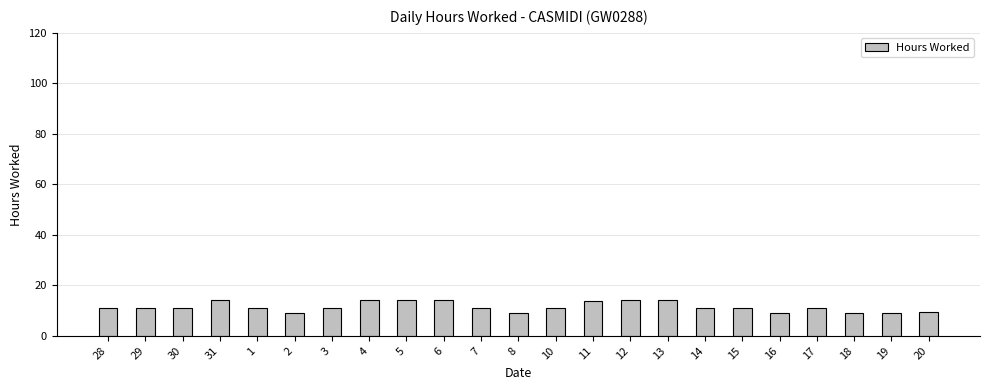

Approximately how many times larger is the value at 5 compared to 15?

1.3